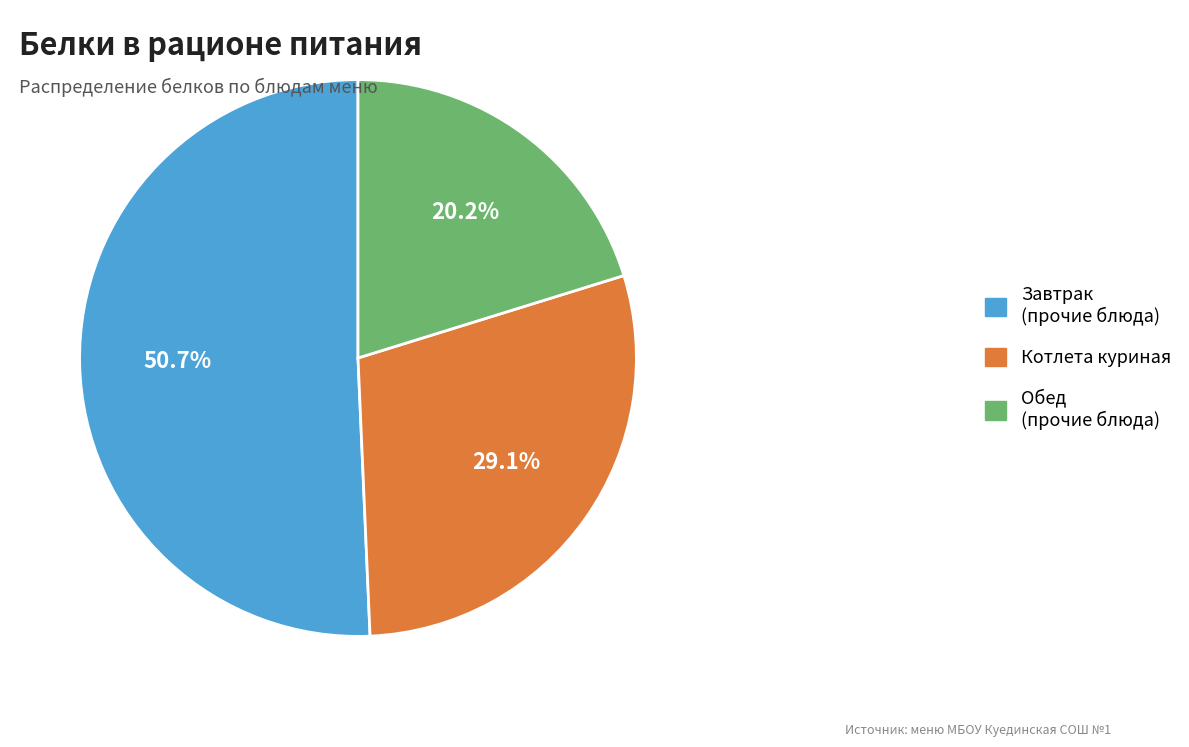

Approximately how many times larger is the value at Обед (прочие блюда) compared to Котлета куриная?

0.7